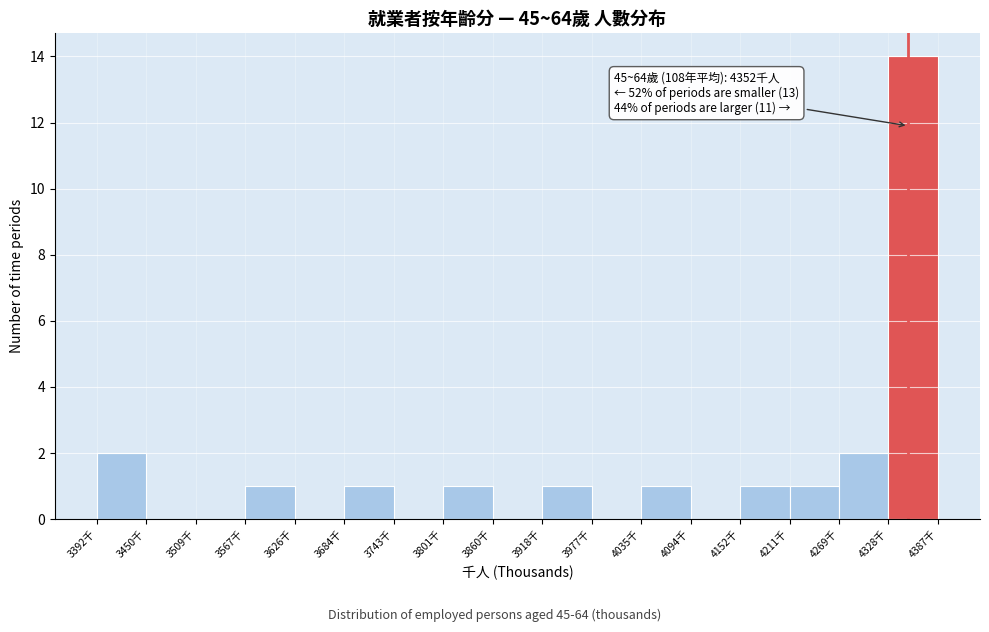

Over which range of the x-axis is the bar tallest?

4330 to 4390